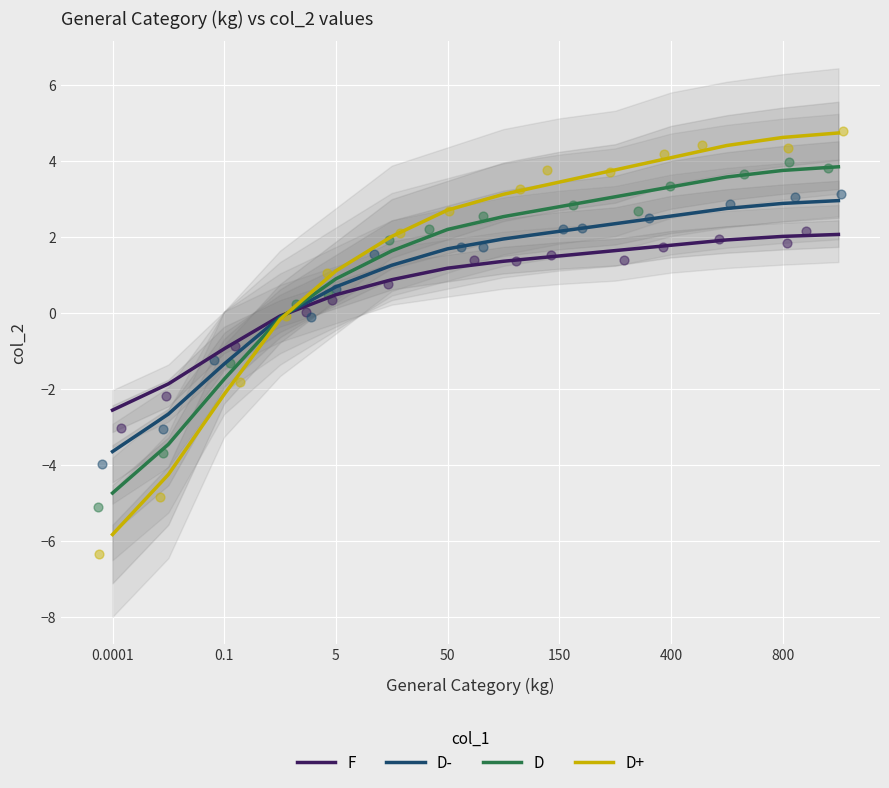

Which series reaches the maximum Y coordinate?

D+